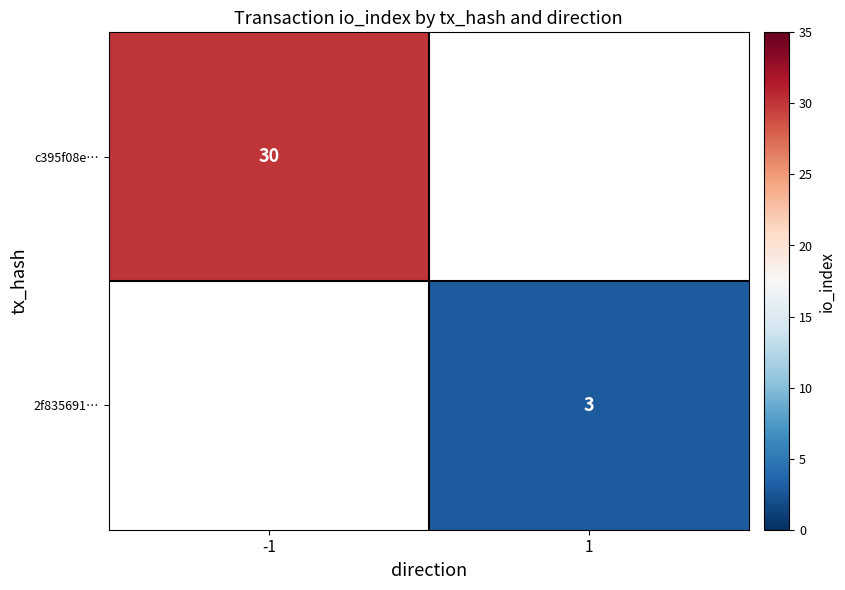

Count the number of data series in this chart.

2